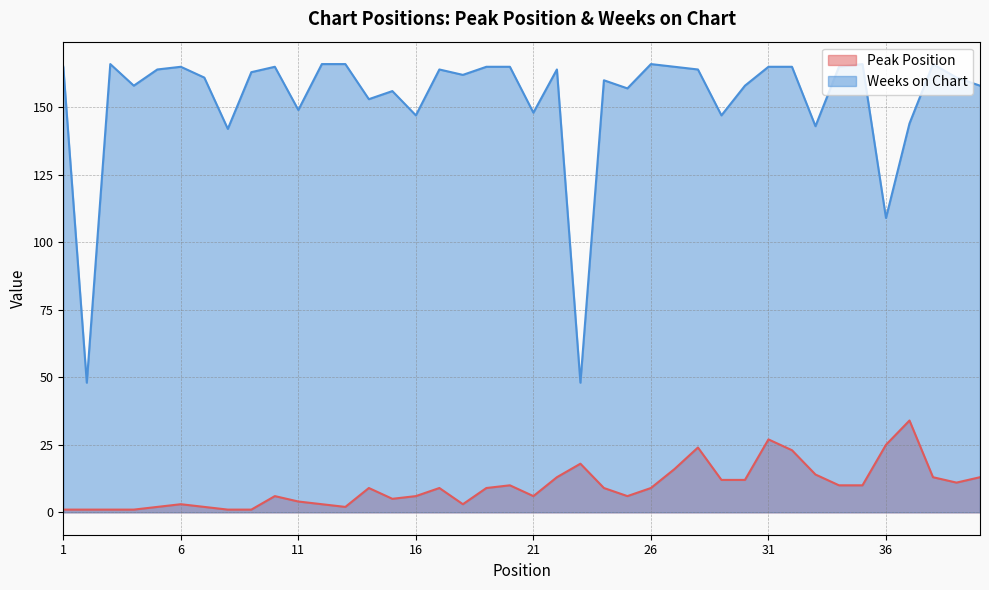

True or false: Weeks on Chart and Peak Position intersect in this chart.

False